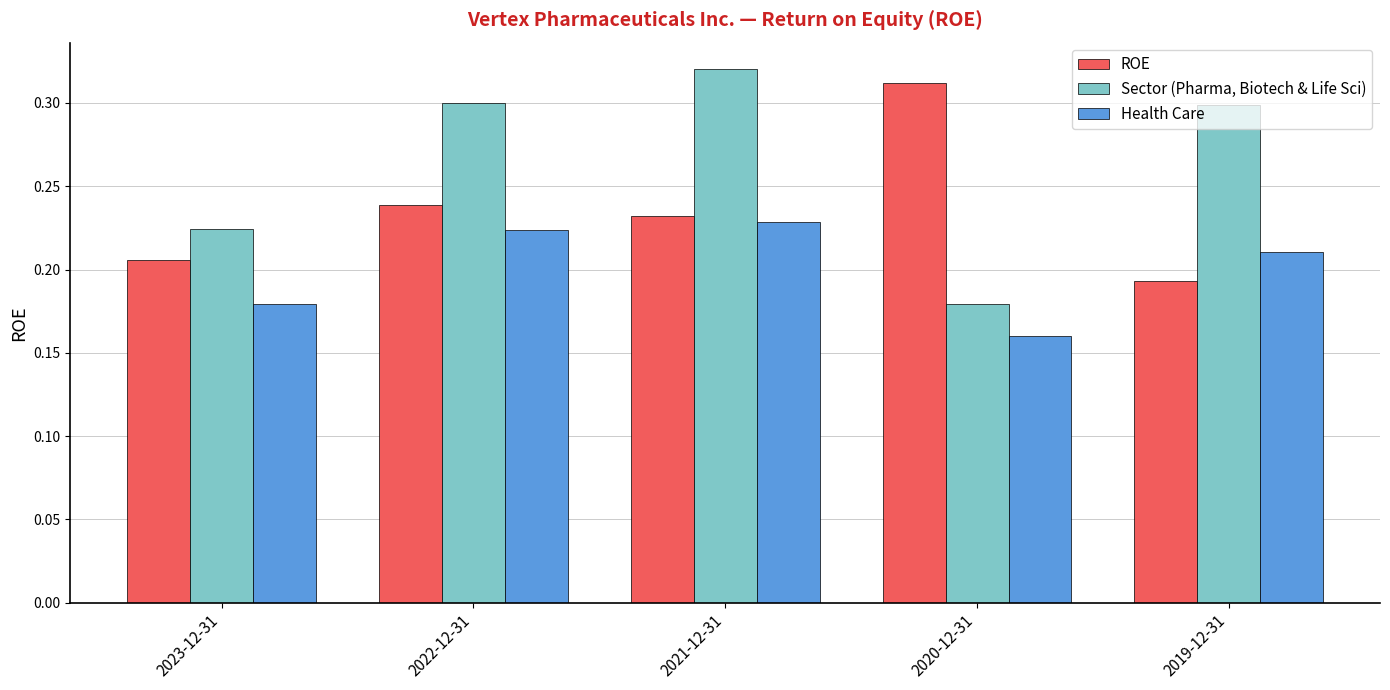

The Sector (Pharma, Biotech & Life Sci) series shows 0.3 at 2023-12-31. True or false?

False